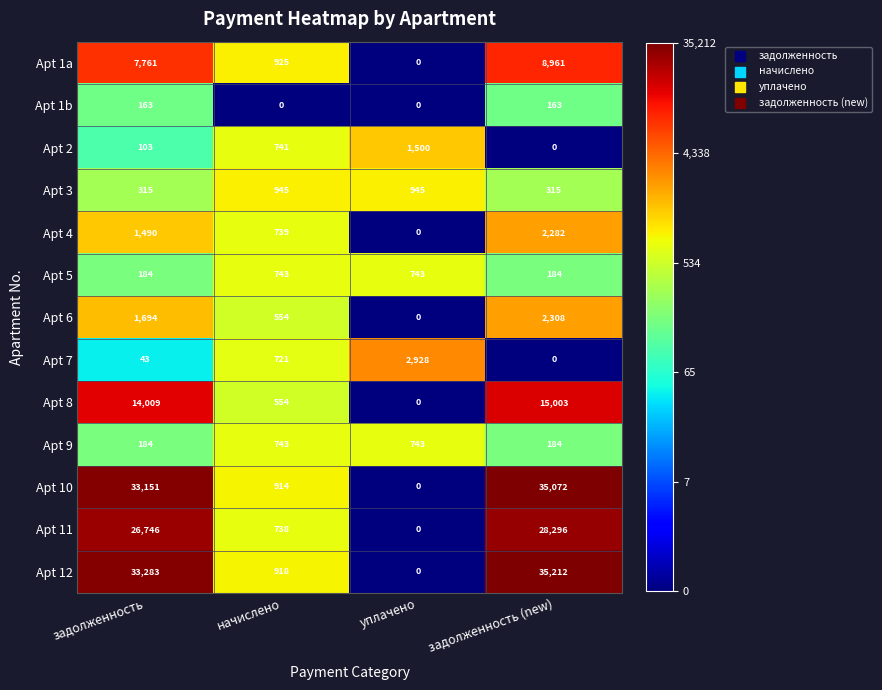

At how many categories does at least one series exceed 6?

4